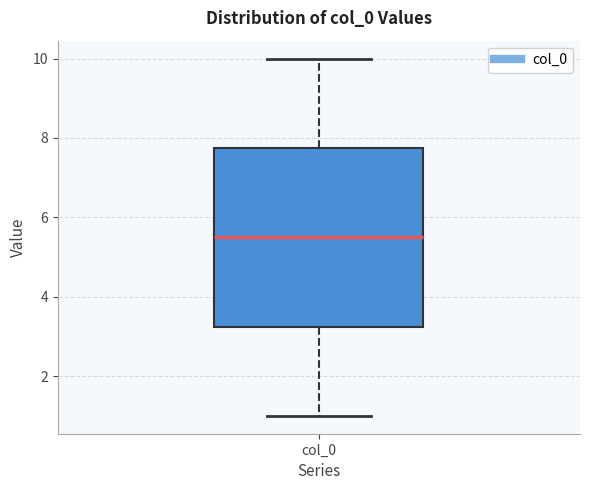

Transcribe this box plot: give where the median line is, the range the box spans, and where the two whiskers end, as read against the y-axis. The values are not printed on the chart, so give them approximately, as read against the axis.

median 5.6, box 3.2 to 7.8, whiskers 1.0 to 10.0